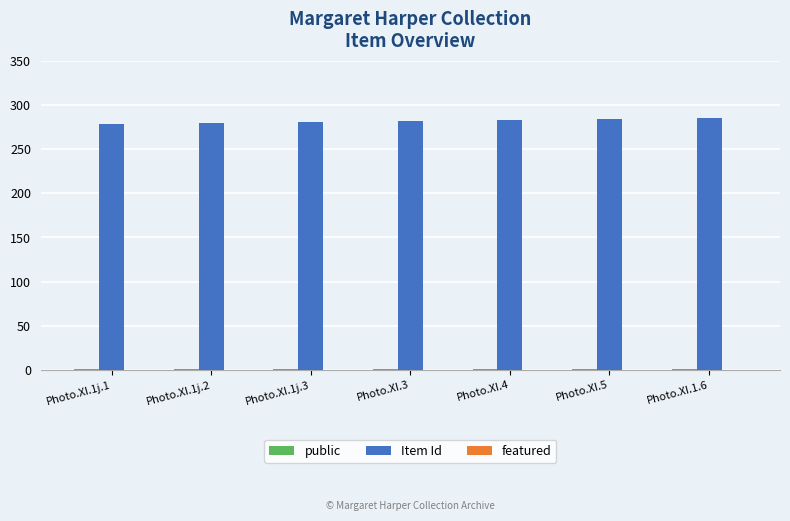

The value of Item Id at Photo.XI.1j.2 is 498. True or false?

False